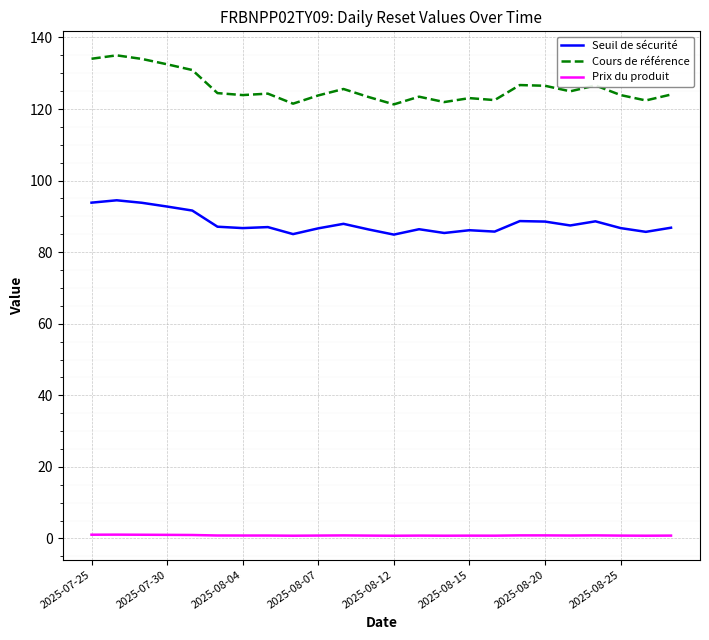

What is the greatest value displayed?

135.0